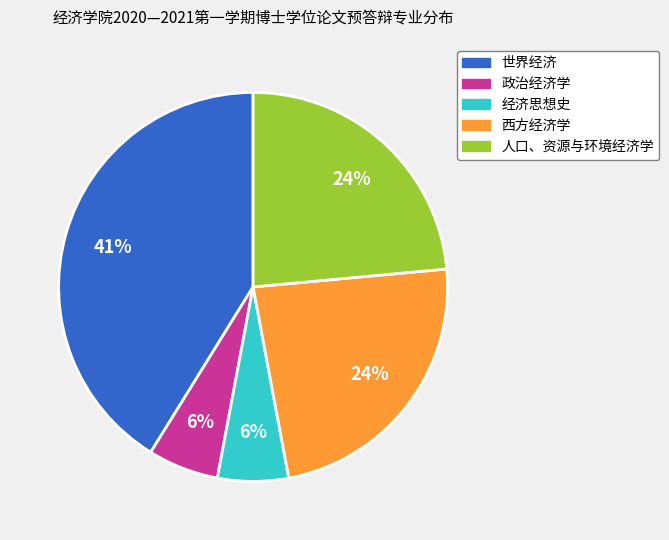

How many segments does this pie chart have?

5